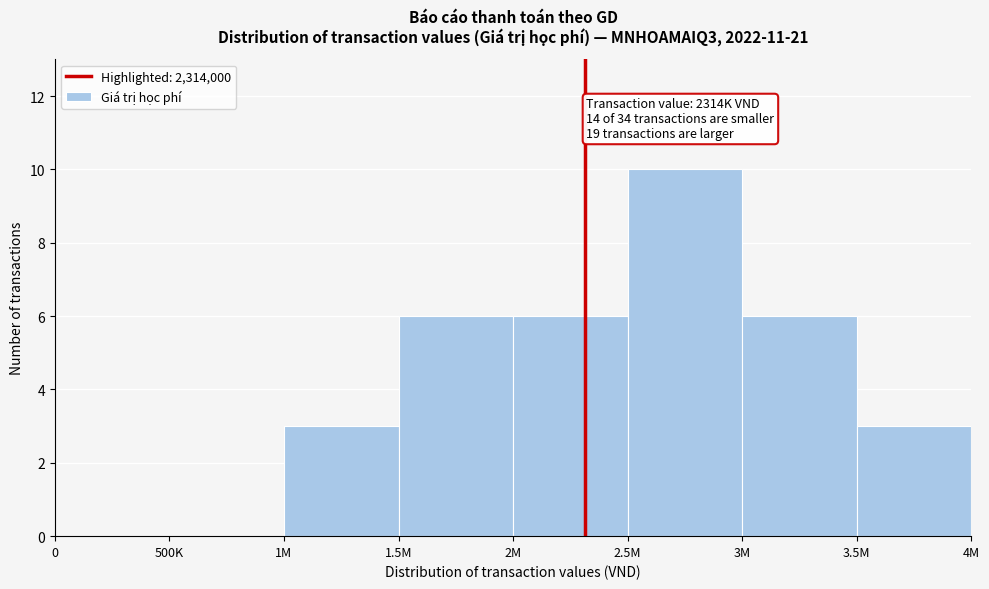

Reading left to right, list all the values displayed in this chart.

0=0	500K=0	1M=3	1.5M=6	2M=6	2.5M=10	3M=6	3.5M=3